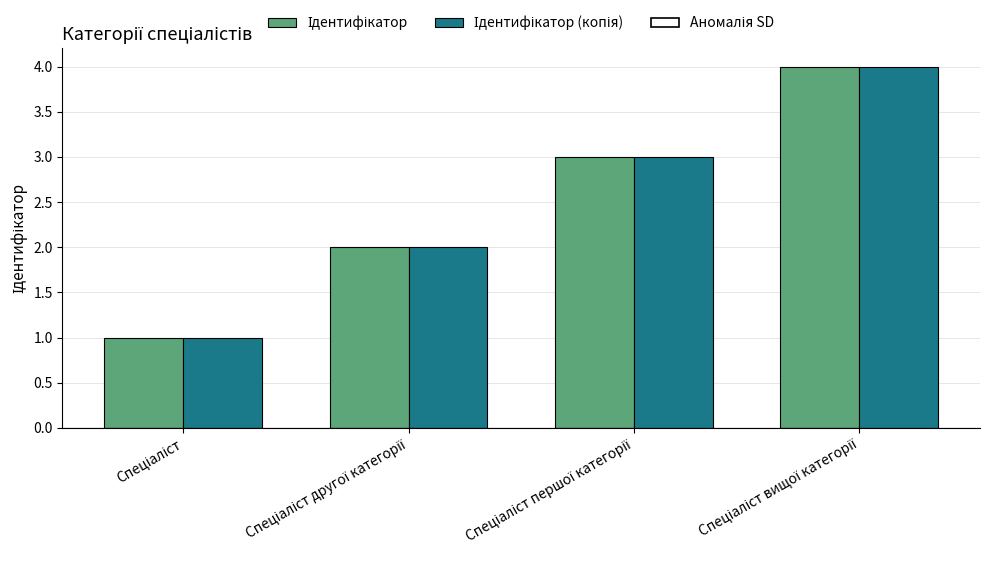

Does the chart contain stacked bars?

No